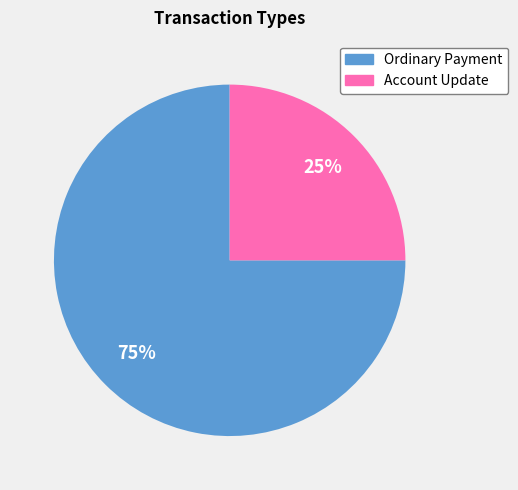

What is the majority slice?

Ordinary Payment